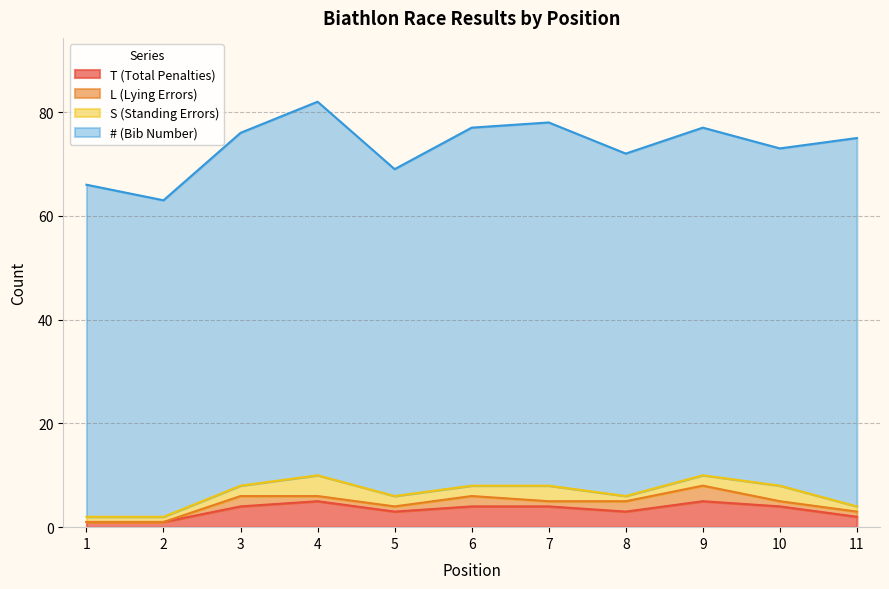

True or false: # (Bib Number) has more than 2 interior local peaks.

True